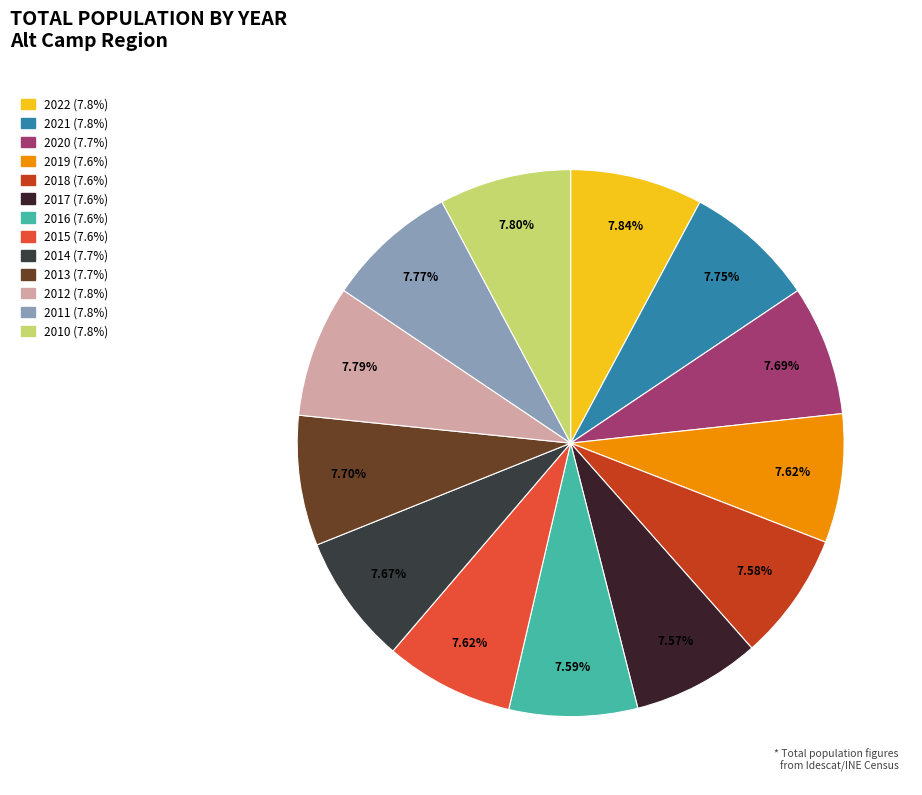

What portion of the pie excludes 2015?

92.4%